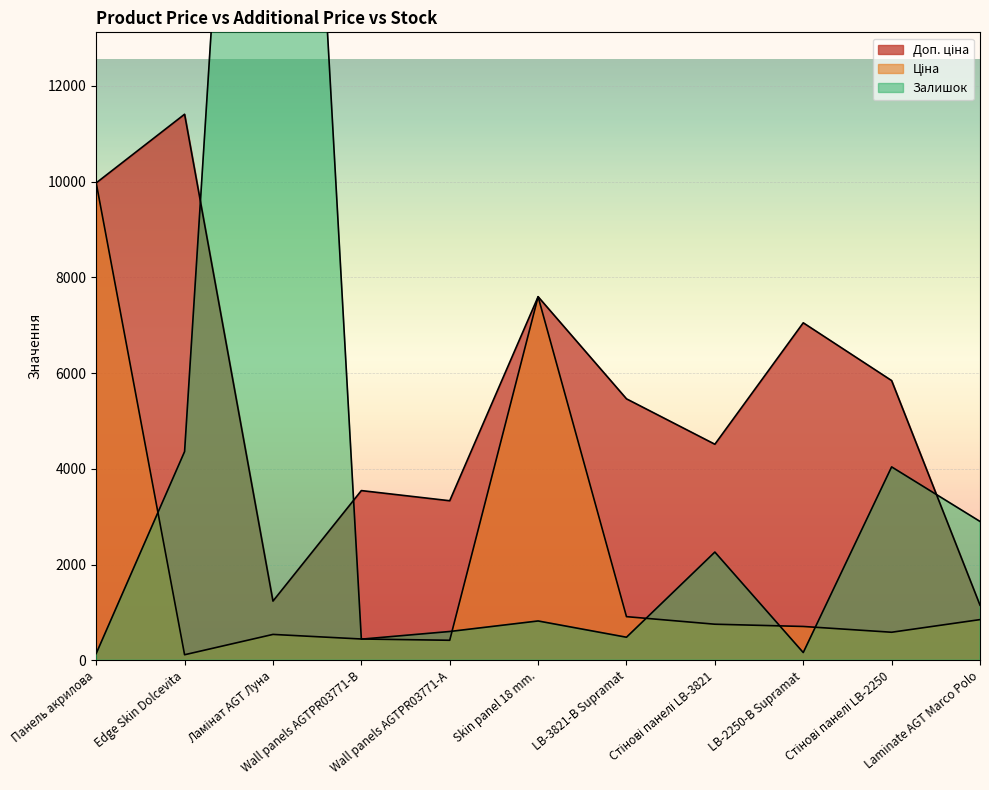

After their last crossing, which series has the higher values: Ціна or Залишок?

Залишок